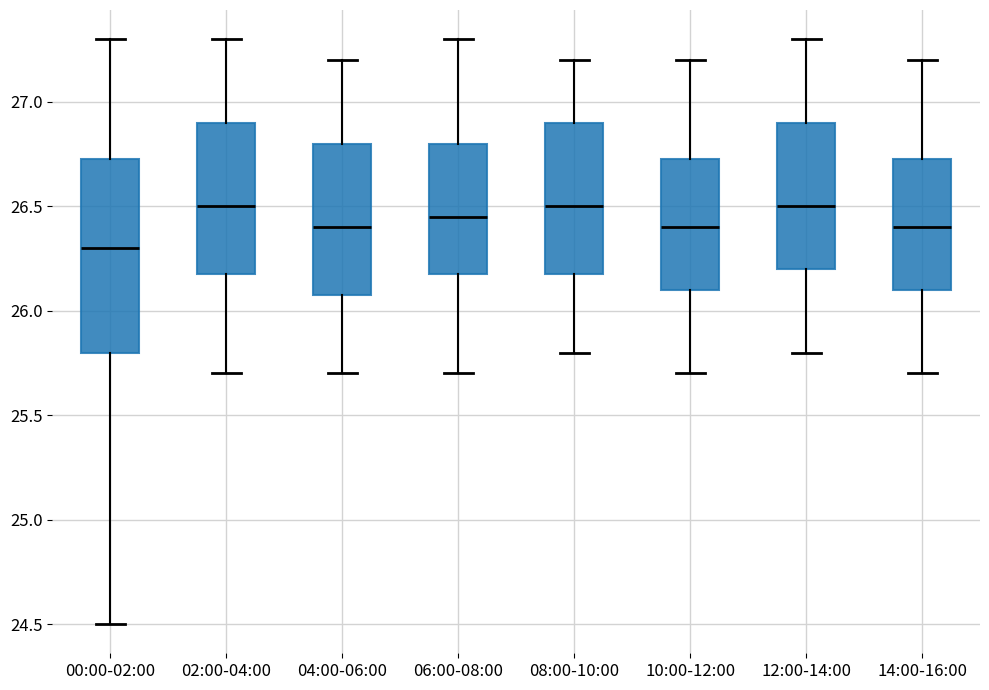

Reading left to right, transcribe this box plot: for each box, give where its median line is, the range the box spans, and where its two whiskers end, as read against the y-axis. The values are not printed on the chart, so give them approximately, as read against the axis.

00:00-02:00: median 26.30, box 25.80 to 26.75, whiskers 24.50 to 27.30
02:00-04:00: median 26.50, box 26.20 to 26.90, whiskers 25.70 to 27.30
04:00-06:00: median 26.40, box 26.10 to 26.80, whiskers 25.70 to 27.20
06:00-08:00: median 26.45, box 26.20 to 26.80, whiskers 25.70 to 27.30
08:00-10:00: median 26.50, box 26.20 to 26.90, whiskers 25.80 to 27.20
10:00-12:00: median 26.40, box 26.10 to 26.75, whiskers 25.70 to 27.20
12:00-14:00: median 26.50, box 26.20 to 26.90, whiskers 25.80 to 27.30
14:00-16:00: median 26.40, box 26.10 to 26.75, whiskers 25.70 to 27.20